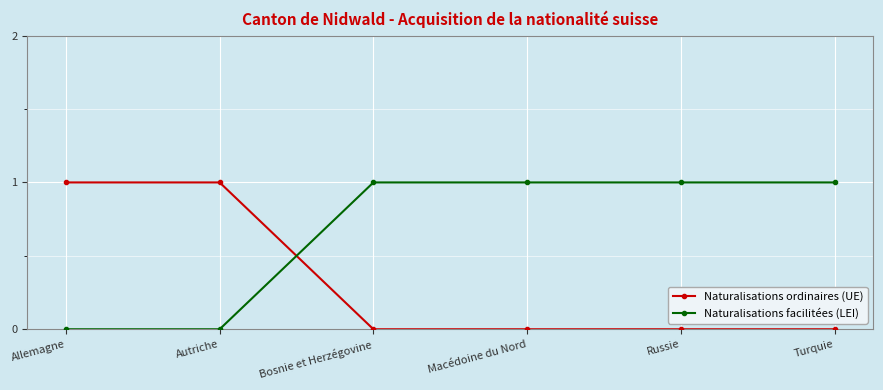

Rank the series by their average value, from lowest to highest.

Naturalisations ordinaires (UE), Naturalisations facilitées (LEI)